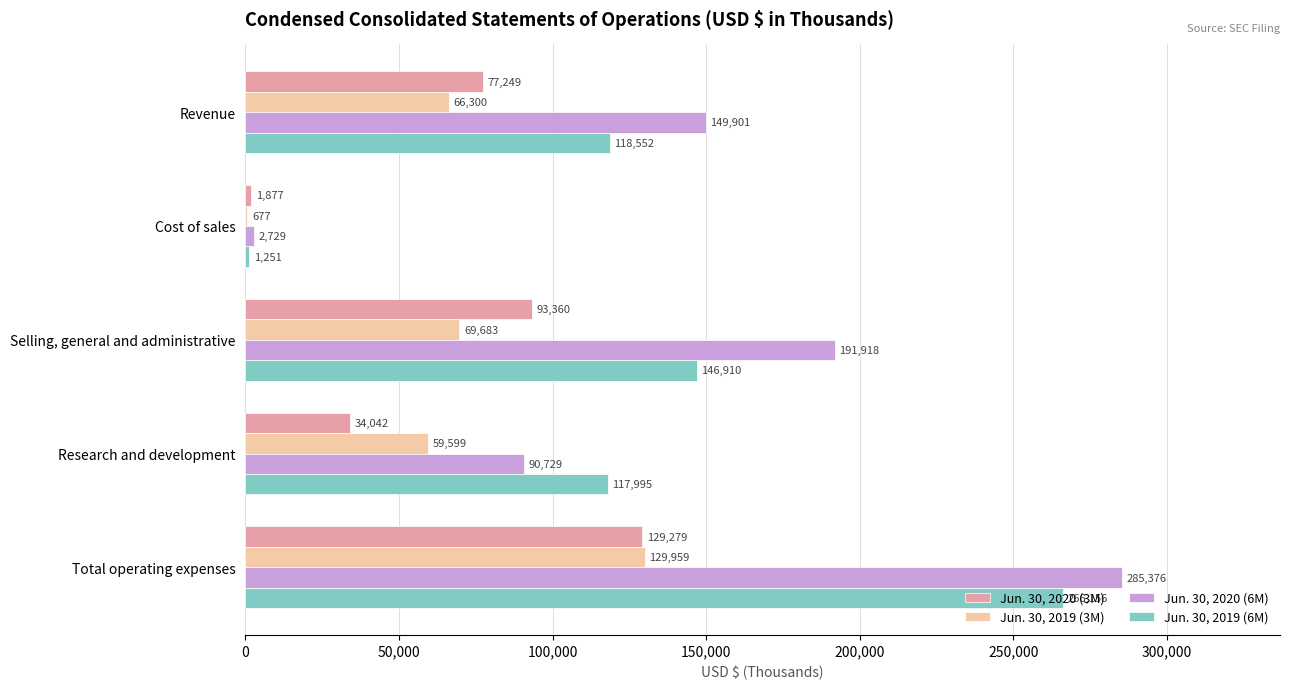

Count the Jun. 30, 2020 (6M) values in the range 90729 to 191918.

3